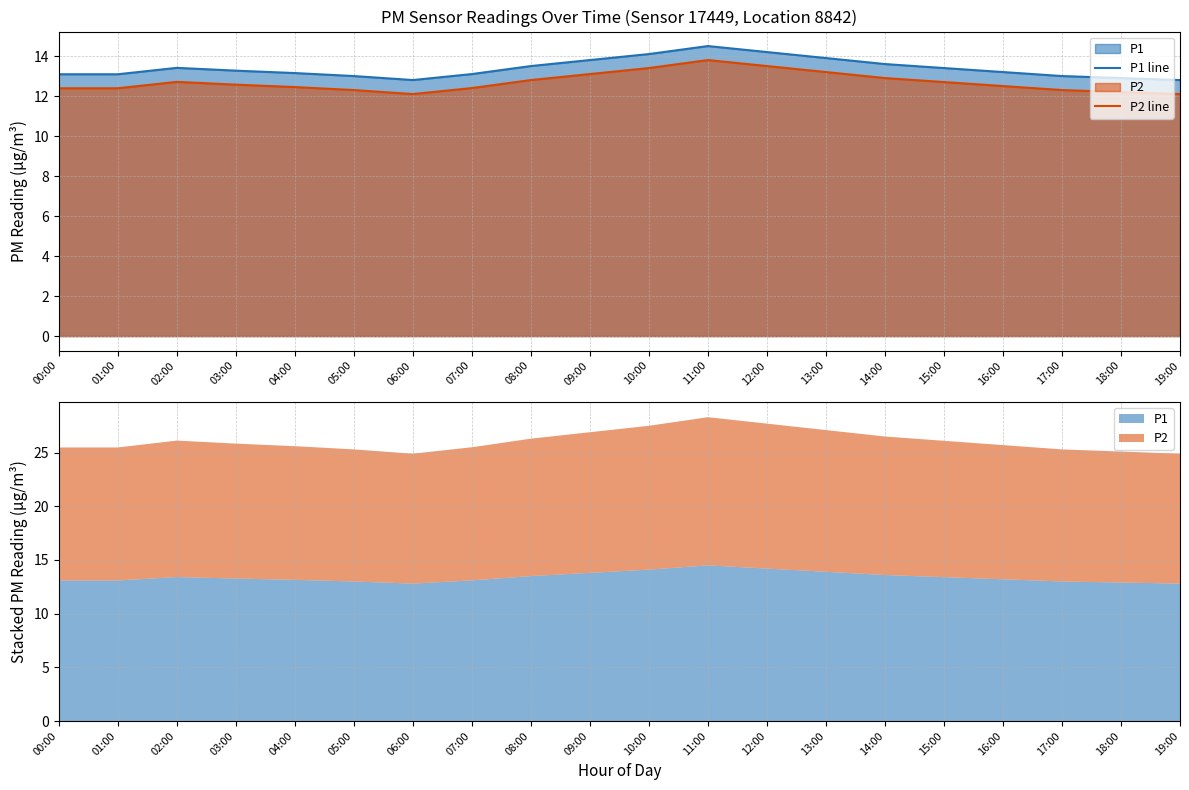

Which category has the highest value in the P2 line series?

11:00